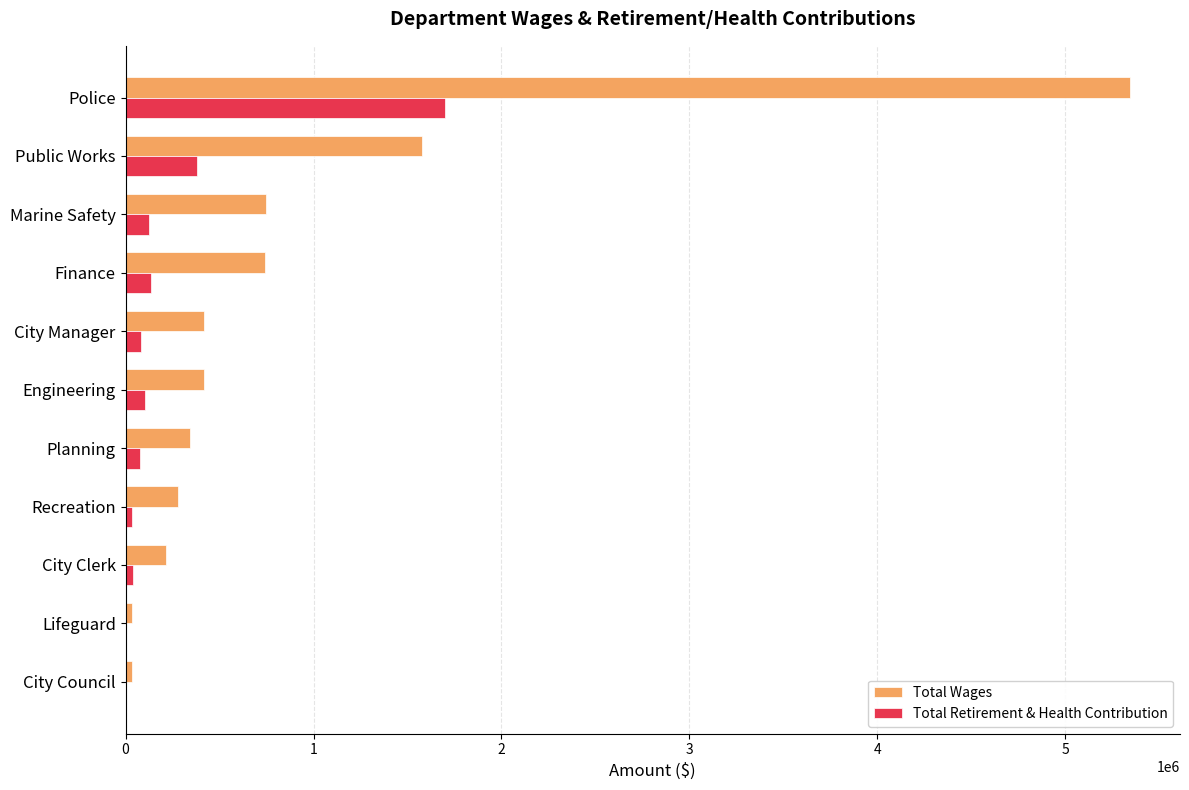

Is the value of Total Retirement & Health Contribution at Planning greater than the value of Total Wages at Finance?

No